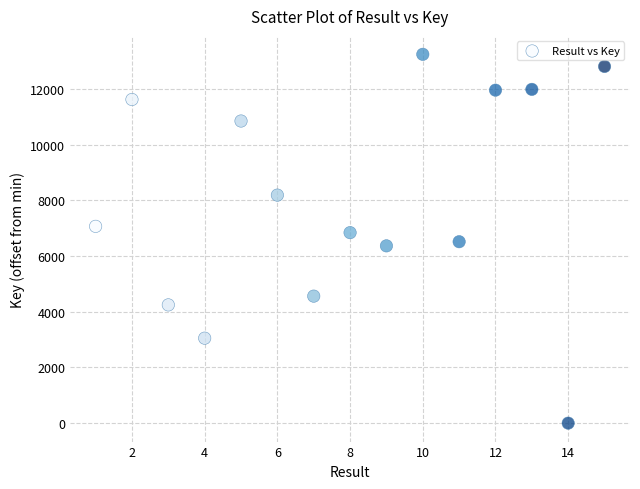

What is the range of X values (max minus min)?

14